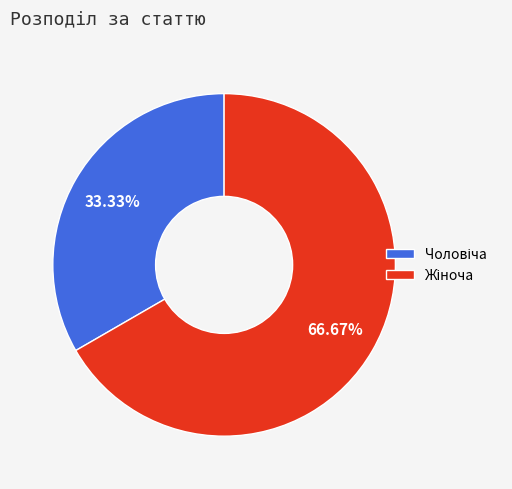

Does any single category account for the majority?

Yes